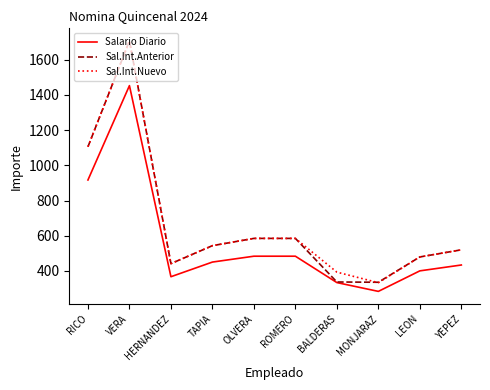

Where is the first local maximum for Sal.Int.Anterior?

VERA